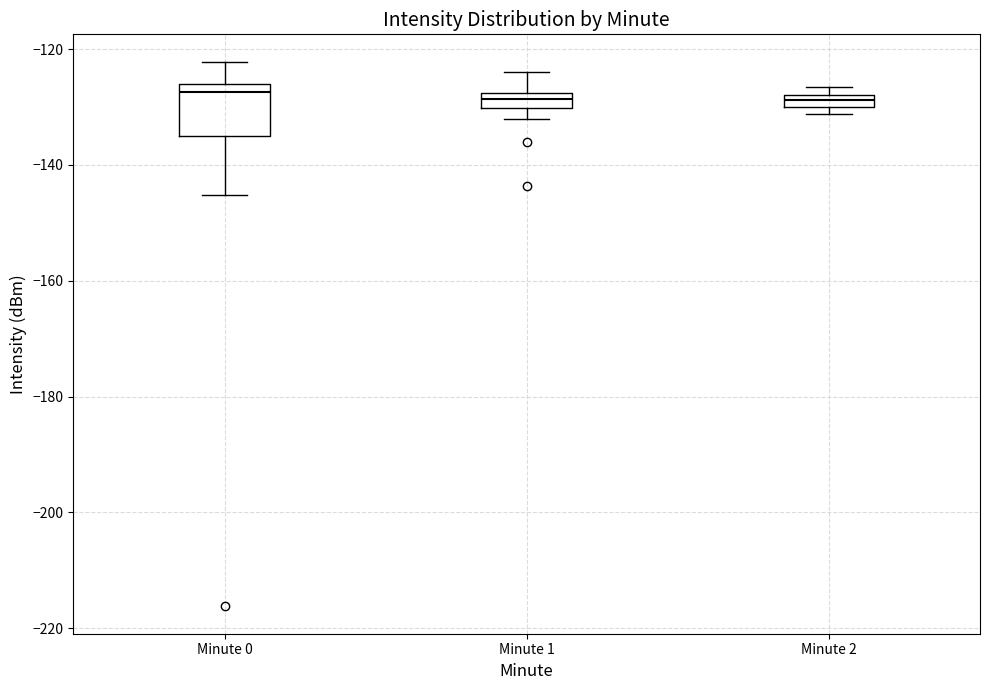

Which box is the tallest, from its lower edge to its upper edge?

Minute 0